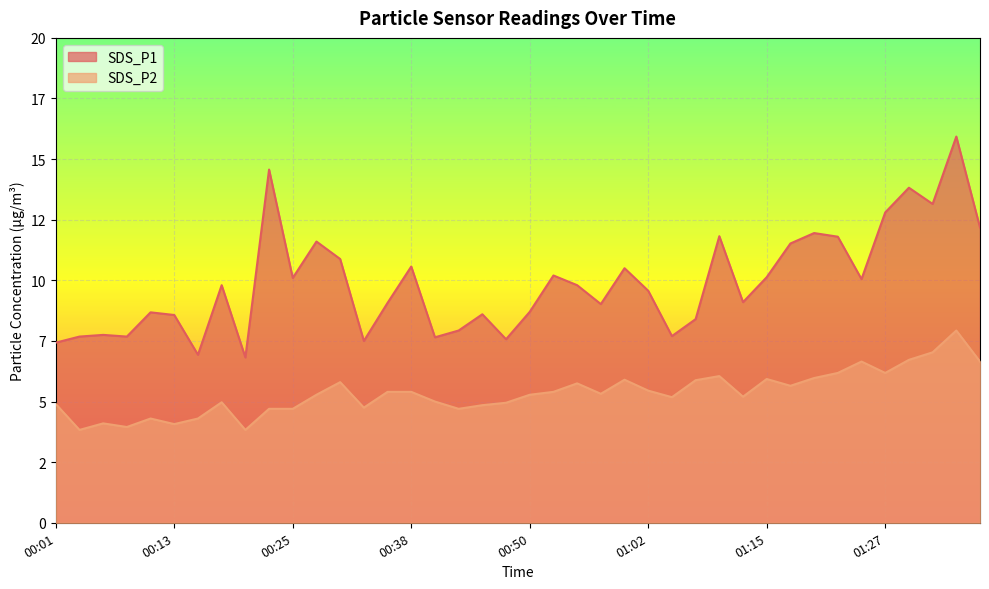

Rank the series by their maximum value, from highest to lowest.

SDS_P1, SDS_P2